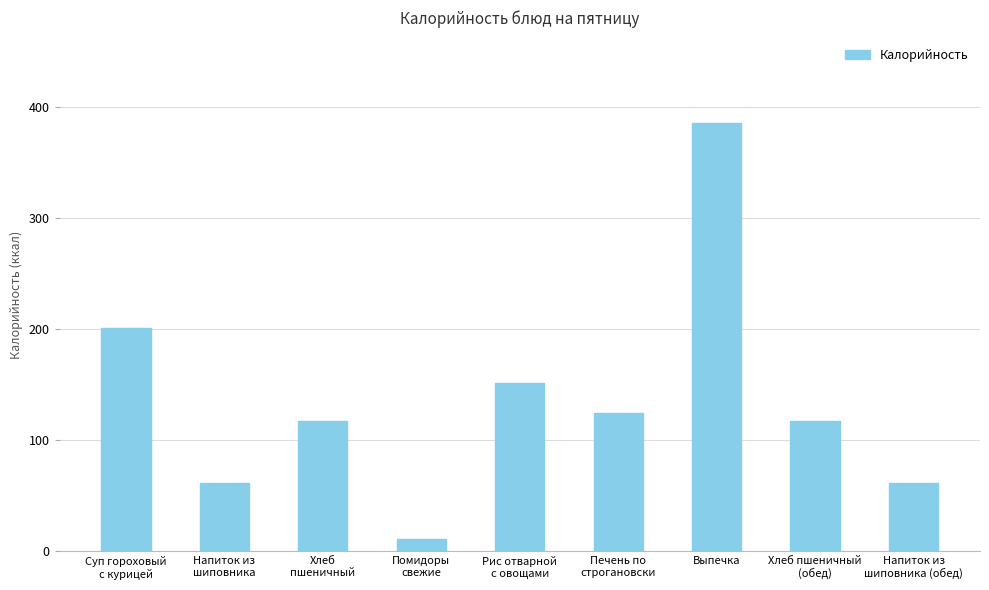

What is the value of the 9th bar from the left?

61